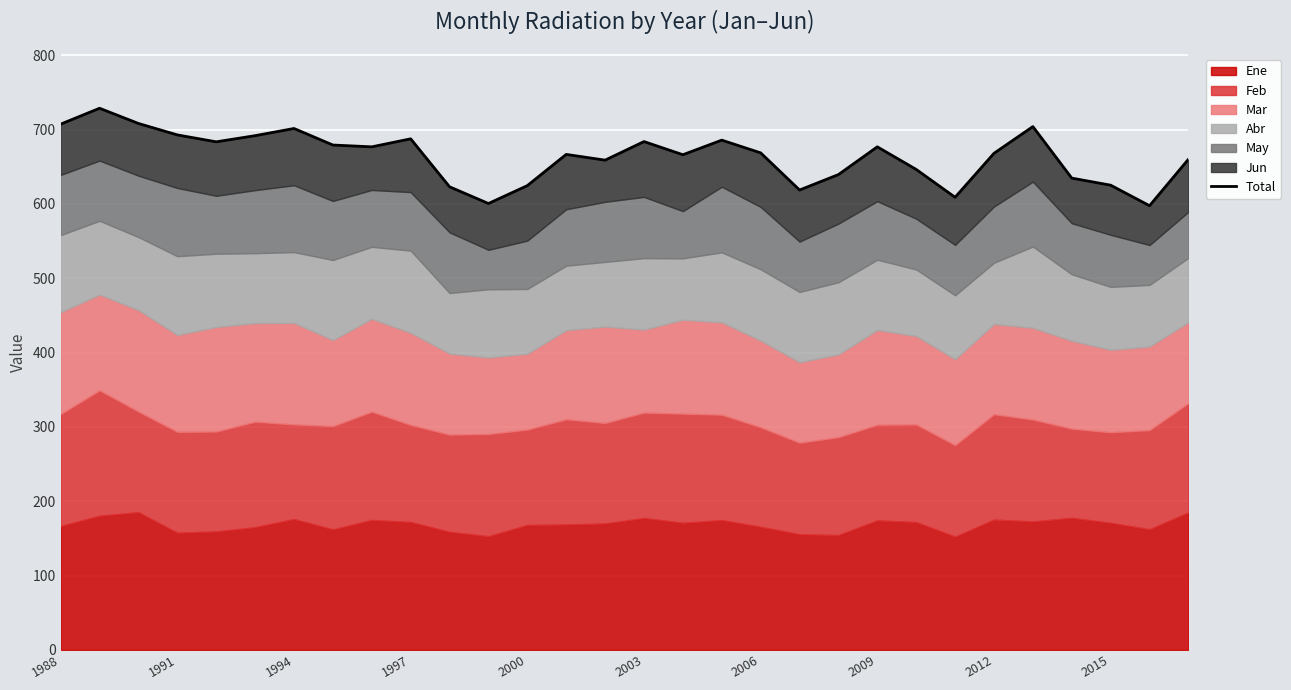

What is the change in value from 13 to 23?

-57.7